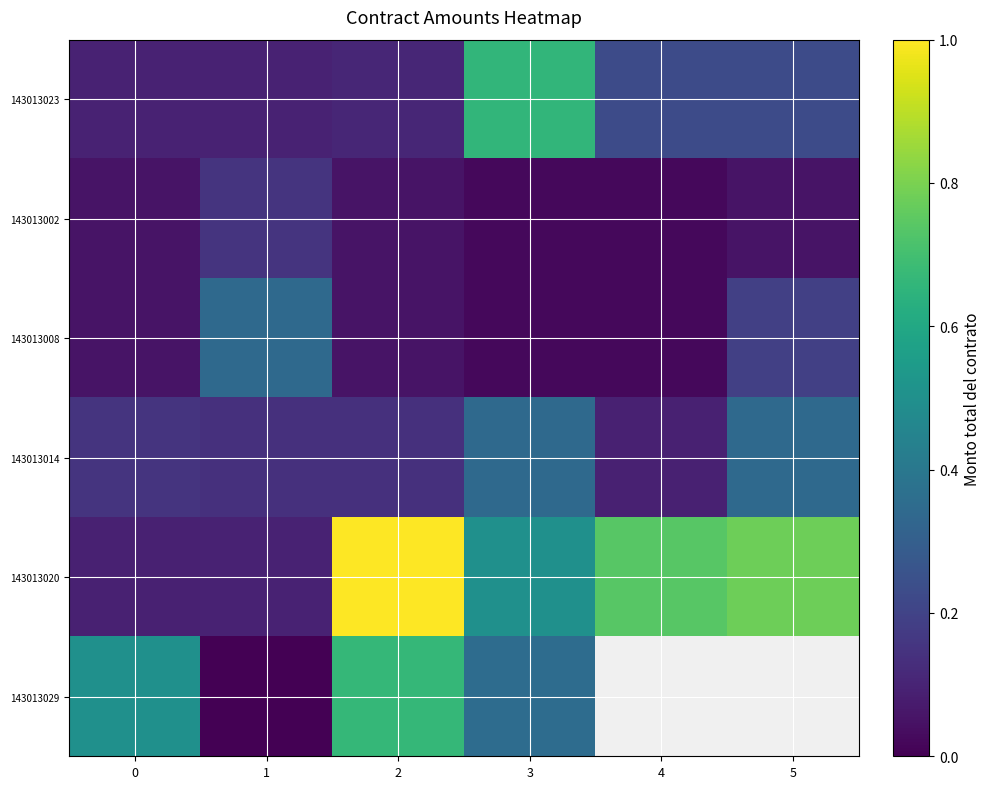

Between 2 and 0, which is larger?

2